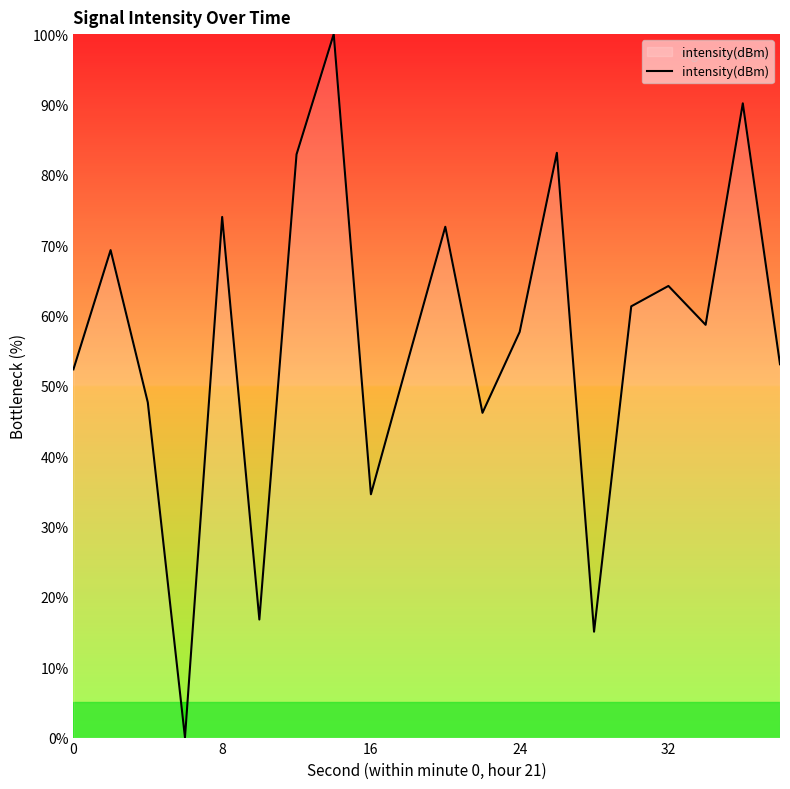

What is the maximum value shown in the chart?

100.0